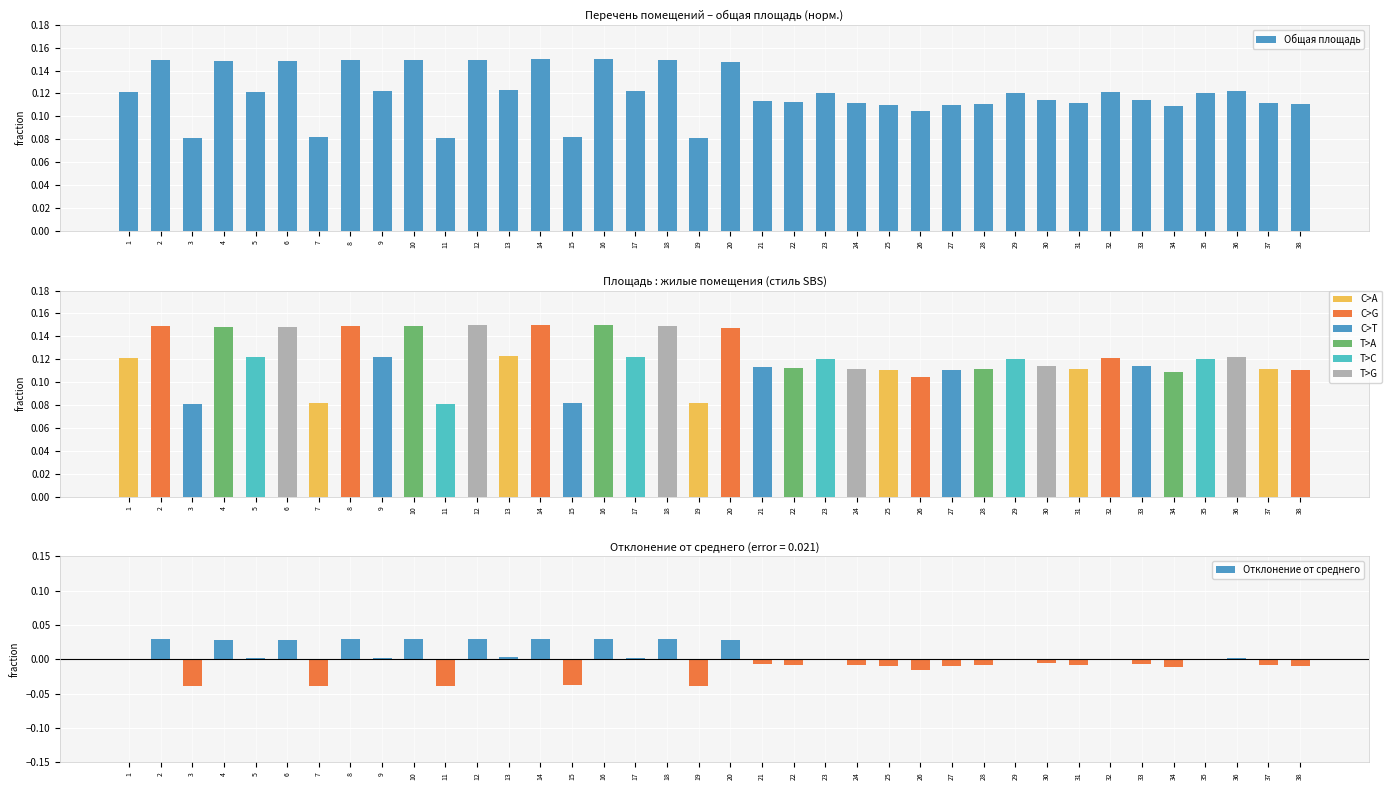

What is the difference between the maximum and minimum values in the Общая площадь series?

0.1